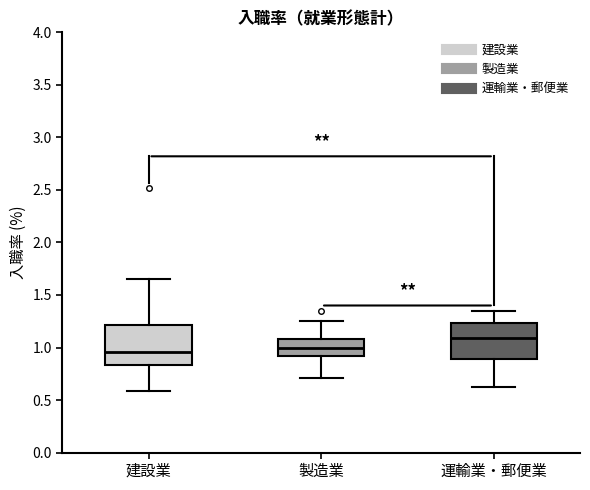

Reading left to right, read every box against the y-axis: the position of its median line, the range the box covers, and the ends of its whiskers. The values are not printed on the chart, so give them approximately, as read against the axis.

建設業: median 0.95, box 0.85 to 1.20, whiskers 0.60 to 1.65
製造業: median 1.00, box 0.90 to 1.10, whiskers 0.70 to 1.25
運輸業・郵便業: median 1.10, box 0.90 to 1.25, whiskers 0.60 to 1.35